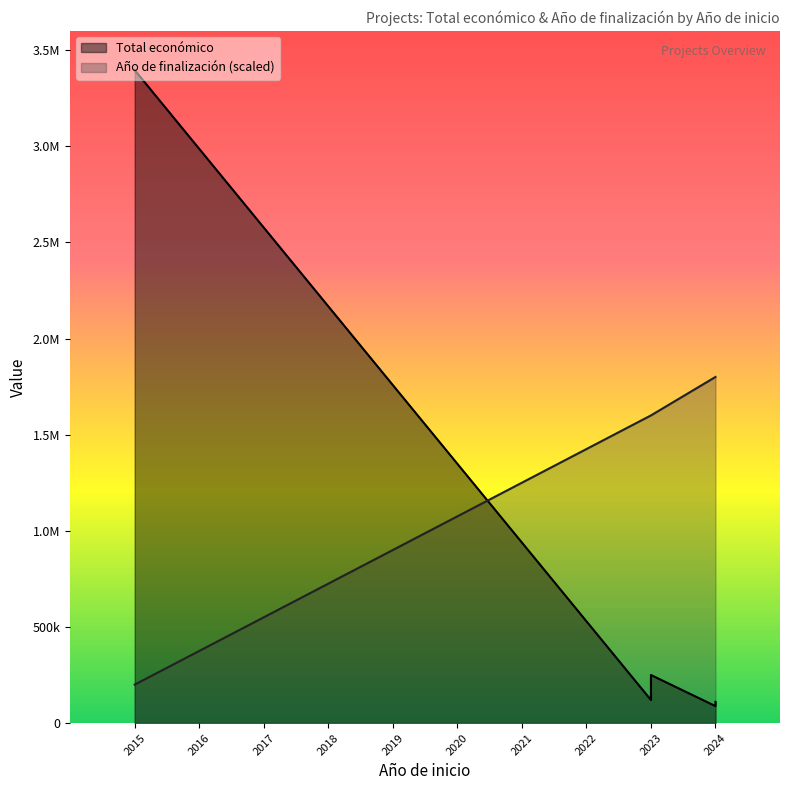

Which label corresponds to the largest value in the chart?

2015